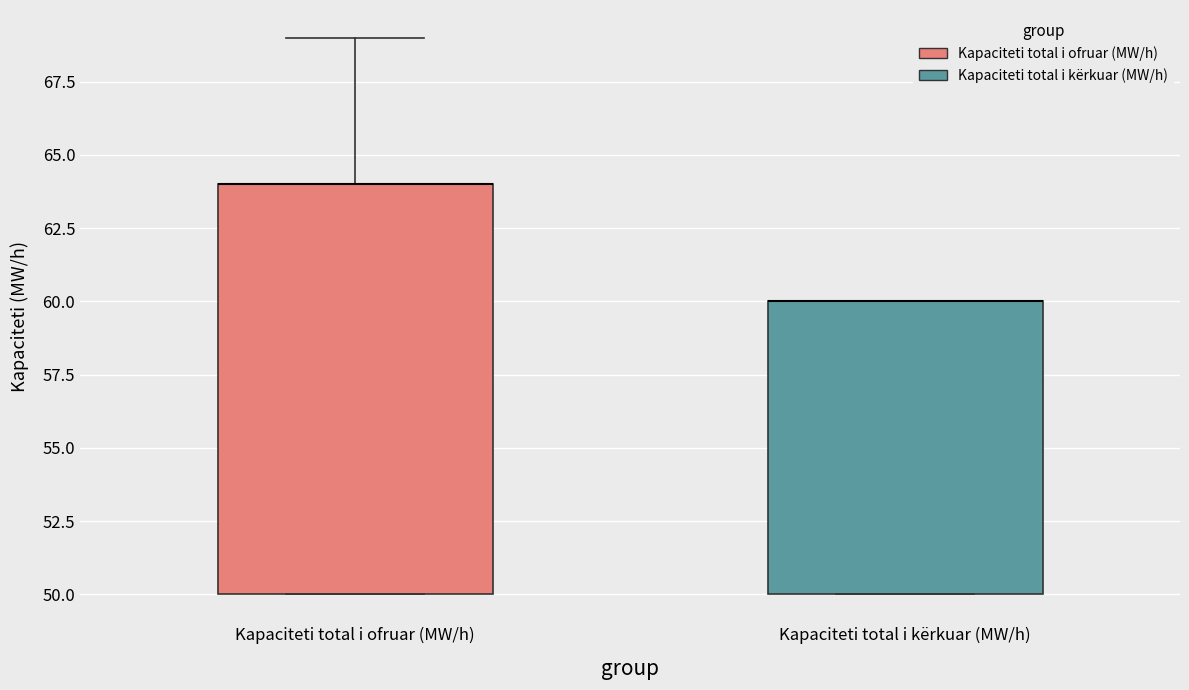

Reading left to right, transcribe this box plot: for each box, give where its median line is, the range the box spans, and where its two whiskers end, as read against the y-axis. The values are not printed on the chart, so give them approximately, as read against the axis.

Kapaciteti total i ofruar (MW/h): median 64 (drawn on the box's upper edge), box 50 to 64, whiskers 50 to 69
Kapaciteti total i kërkuar (MW/h): median 60 (drawn on the box's upper edge), box 50 to 60, whiskers 50 to 60